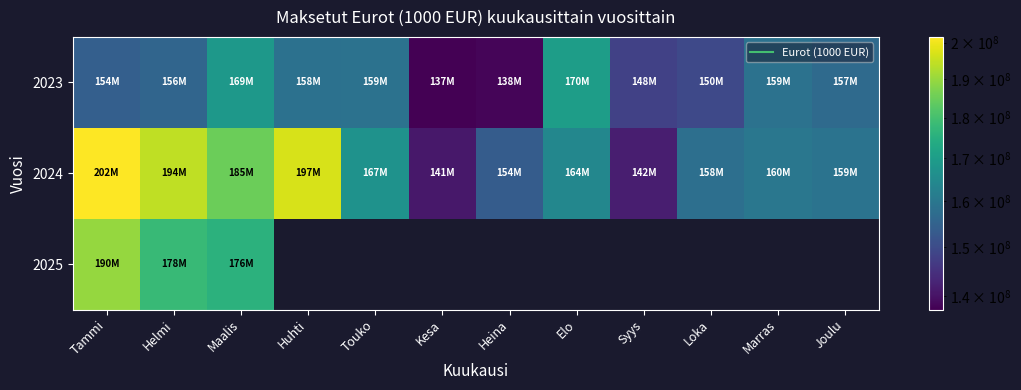

What is the spread (max minus min) of values at Loka?

8679677.0